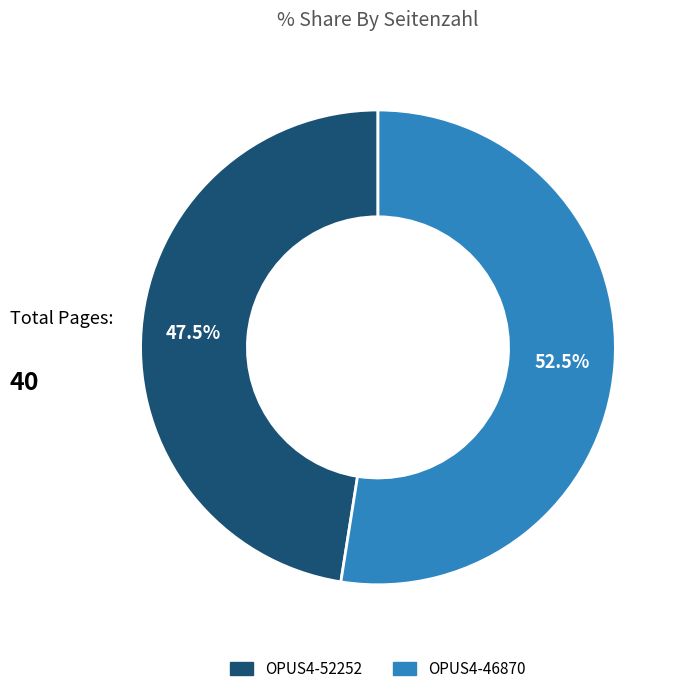

Which category has the biggest portion of the pie?

OPUS4-46870